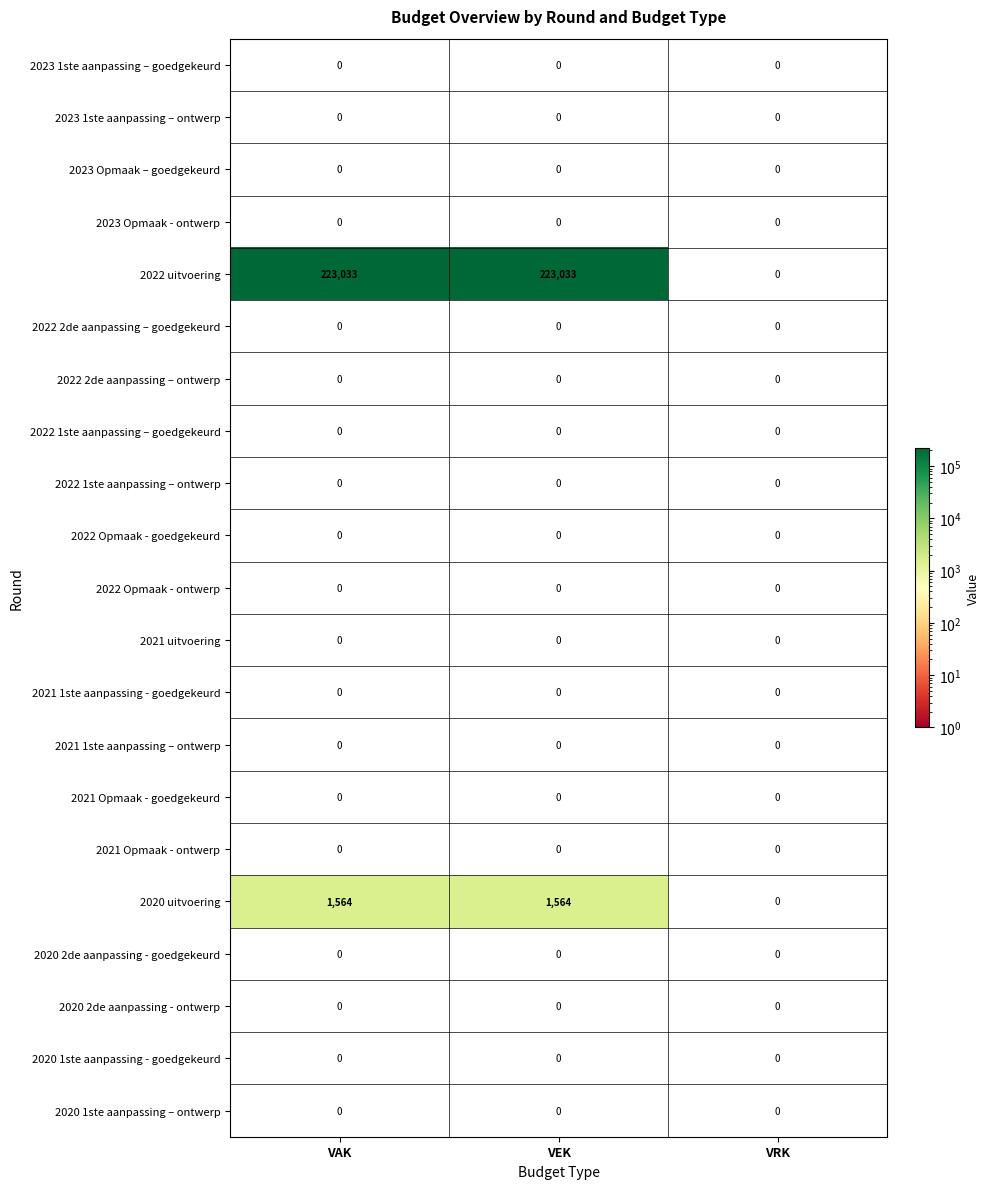

What is the spread (max minus min) of values at VAK?

223033